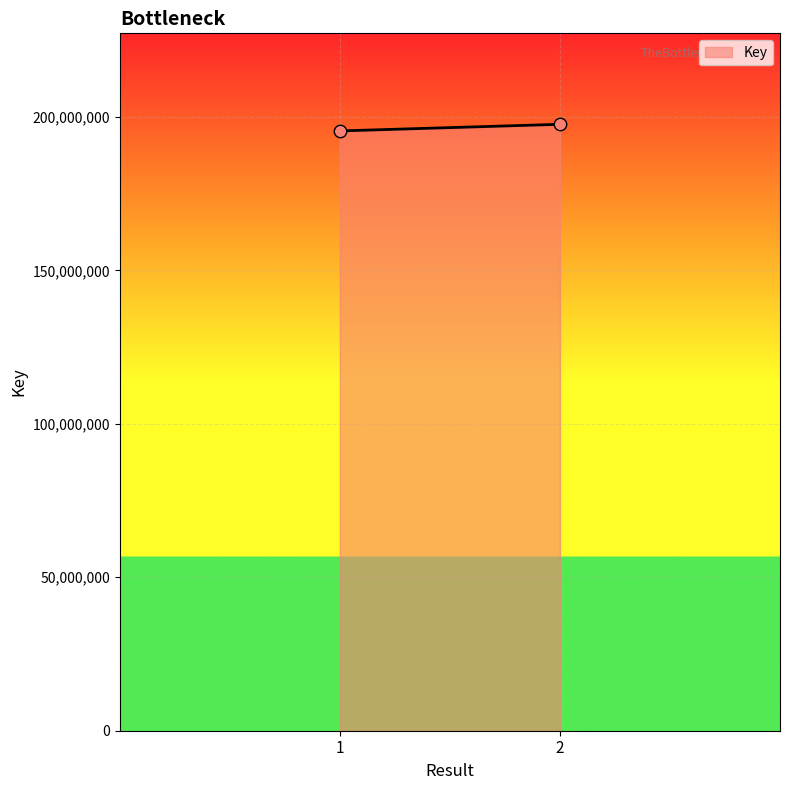

What is the average Y value?

196504598